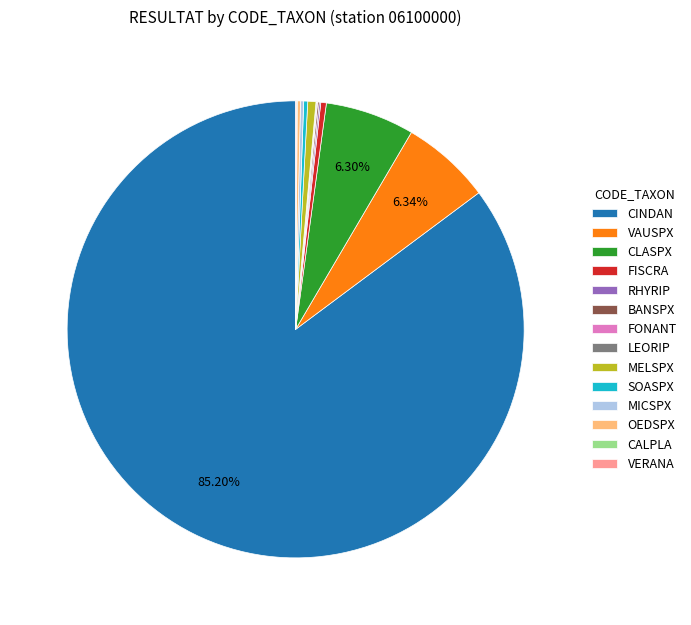

To the nearest percent, what is the difference between the largest and smallest slice percentages?

85%